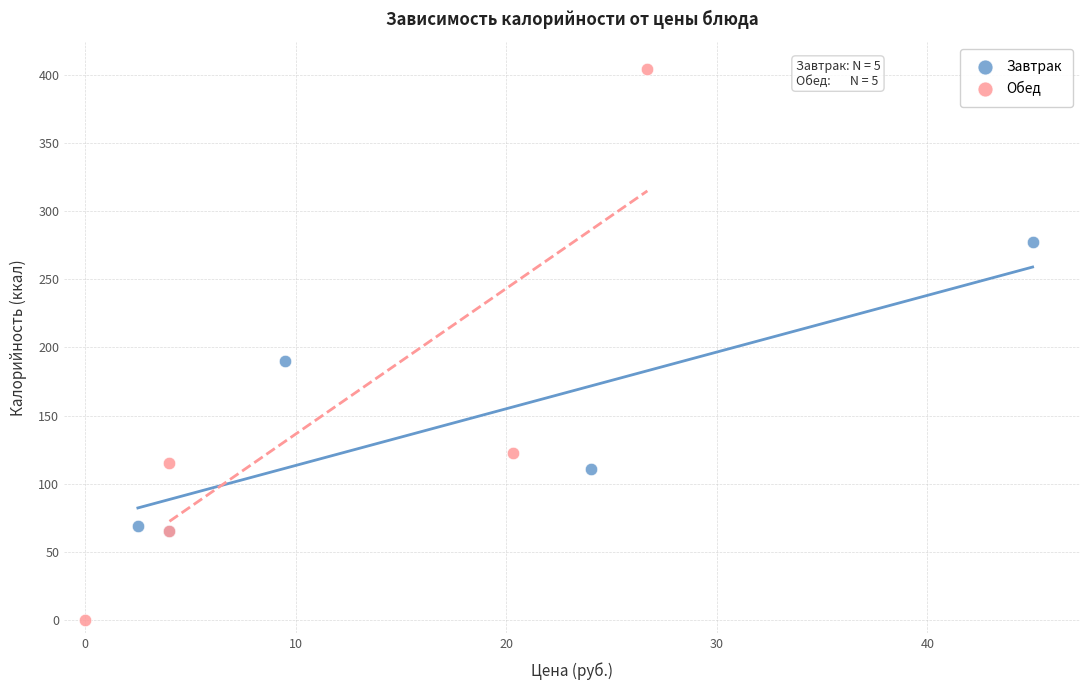

Which series reaches the minimum Y coordinate?

Обед